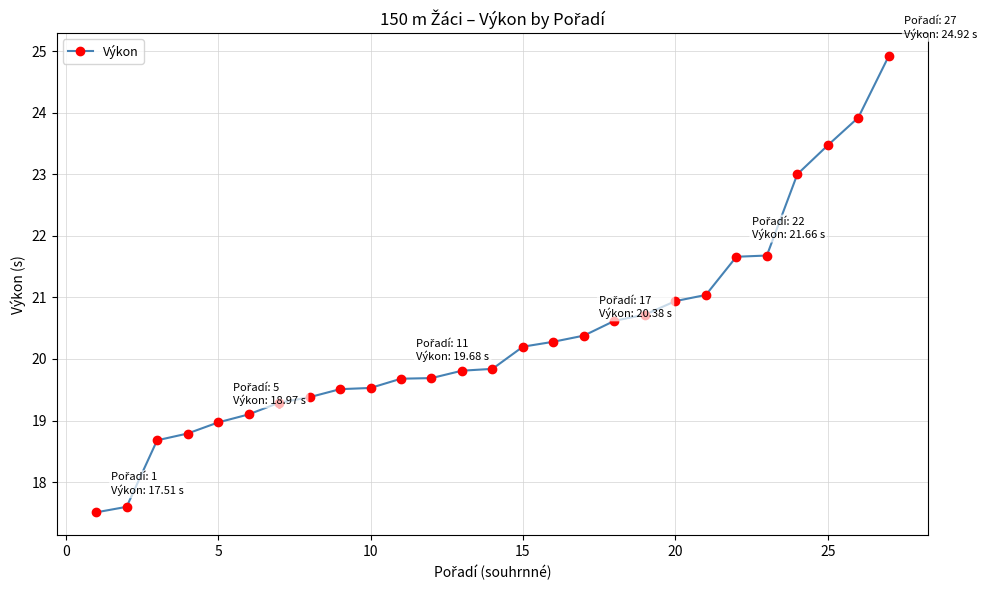

What is the smallest value displayed?

17.5